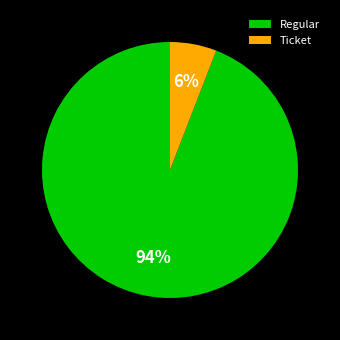

Is the sum of Ticket and Regular greater than half?

Yes